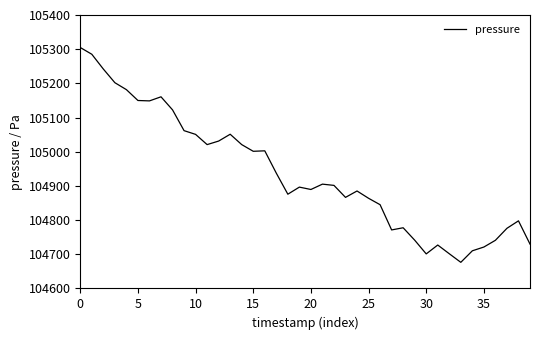

What is the difference between the maximum and minimum values?

628.4